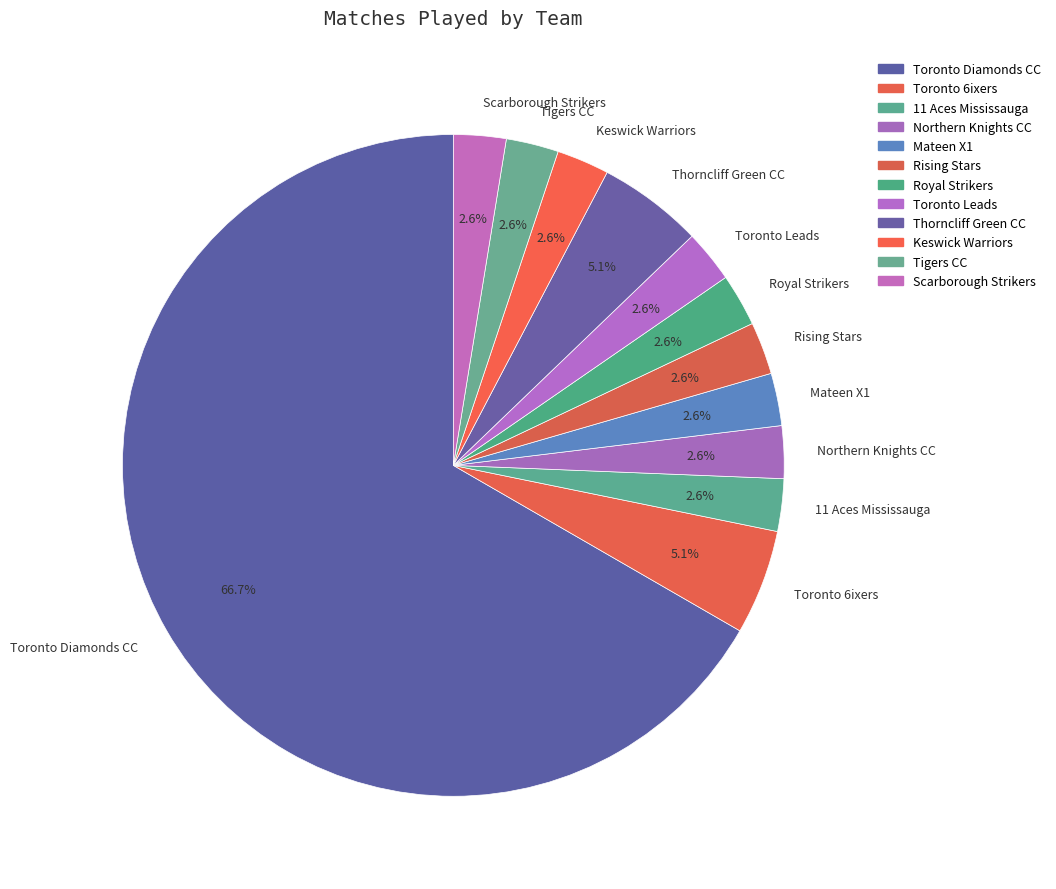

To the nearest percent, what is the difference between the largest and smallest slice percentages?

64%